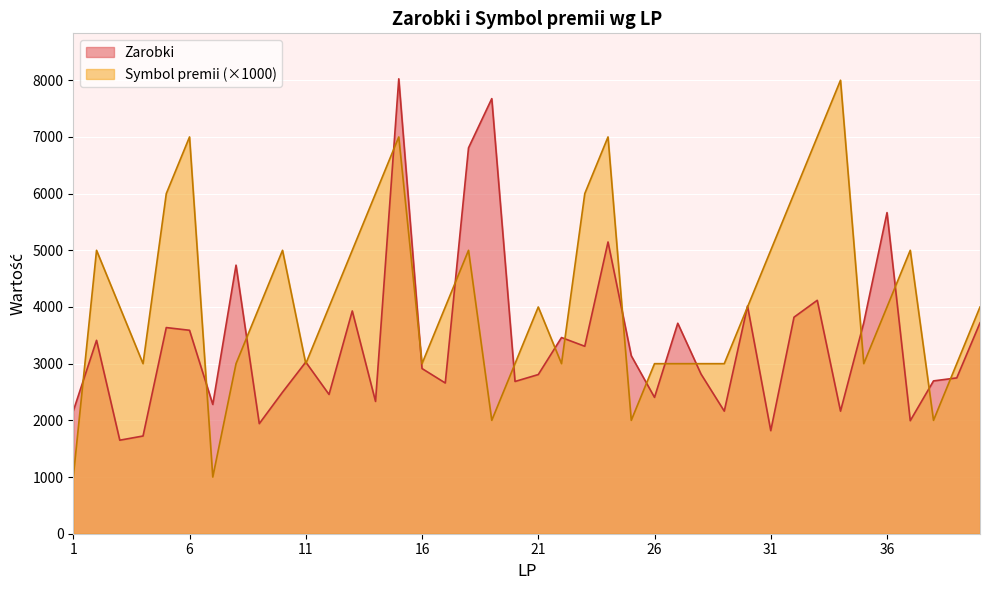

What is the difference between the maximum and minimum values in the Zarobki series?

6375.1